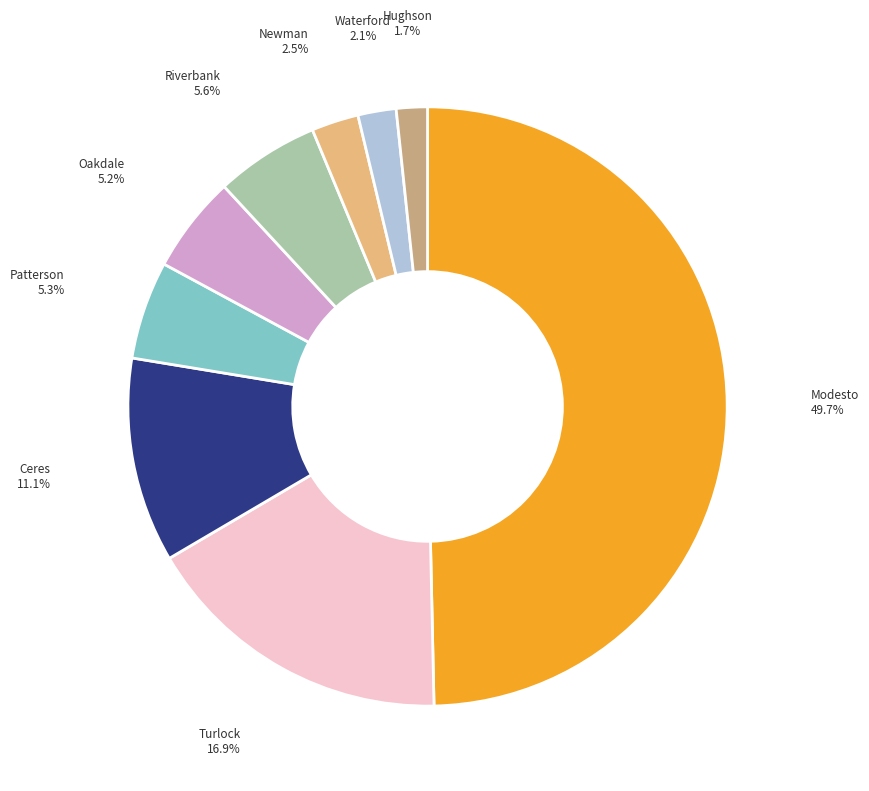

To the nearest percent, what is the average slice percentage?

11%